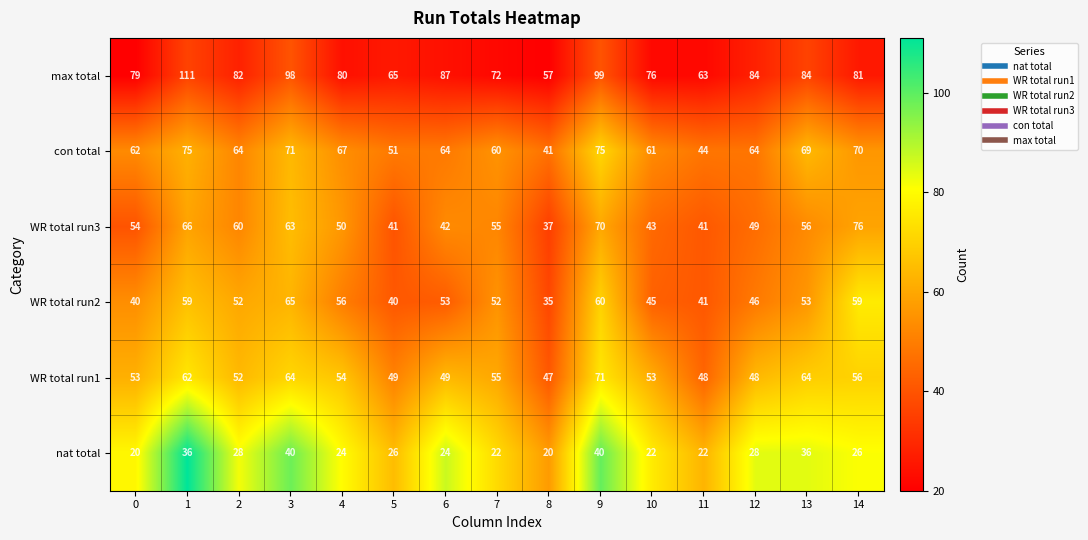

List the series in order of their peak value, lowest first.

nat total, WR total run2, WR total run1, con total, WR total run3, max total